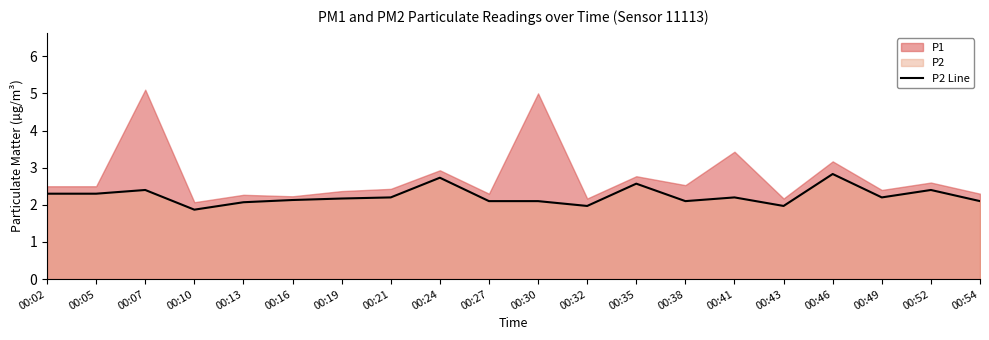

Read the value at 00:54.

2.1